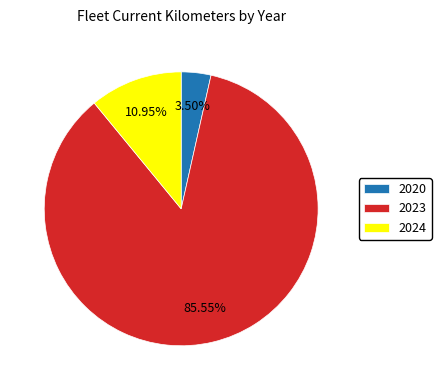

Which slice represents more than half of the pie?

2023